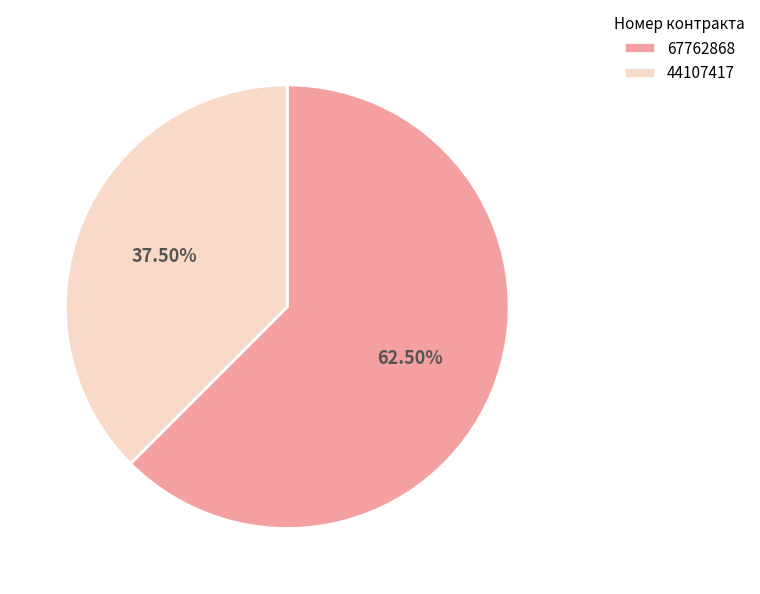

What is the majority slice?

67762868